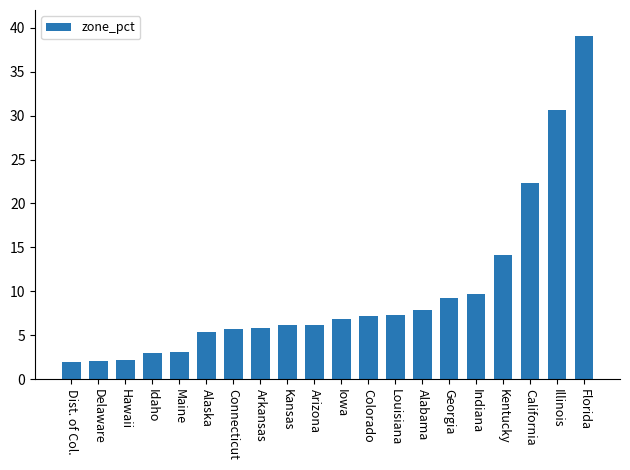

What is the greatest value displayed?

39.0